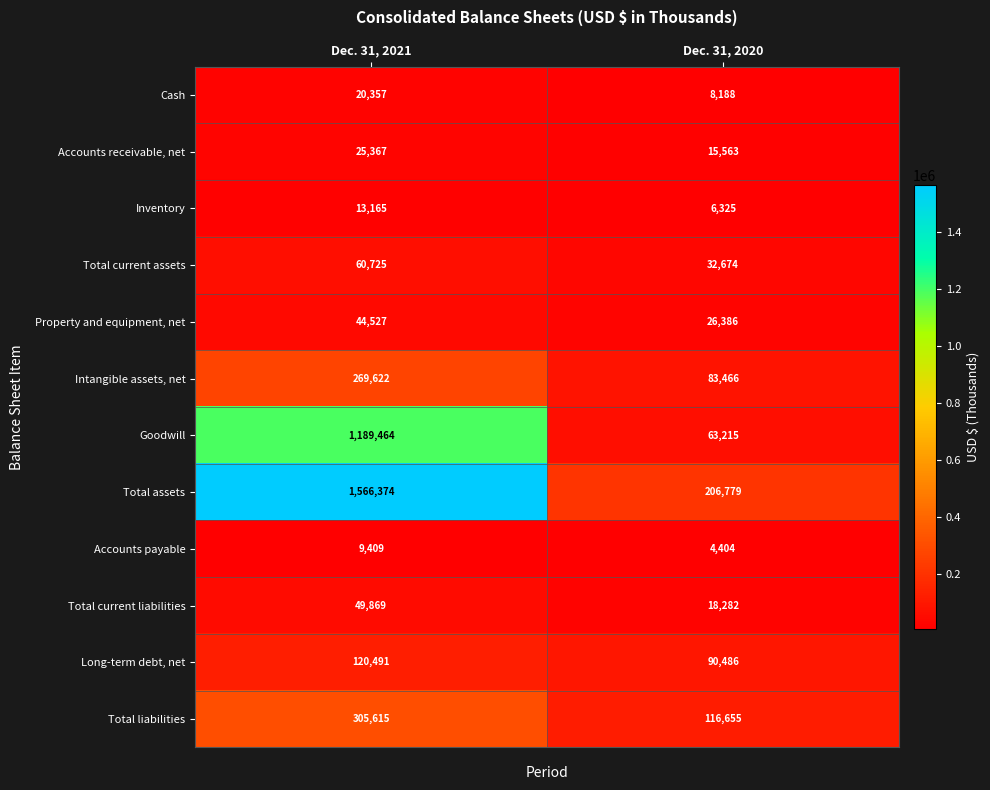

What is the approximate value of Cash at Dec. 31, 2021?

20357